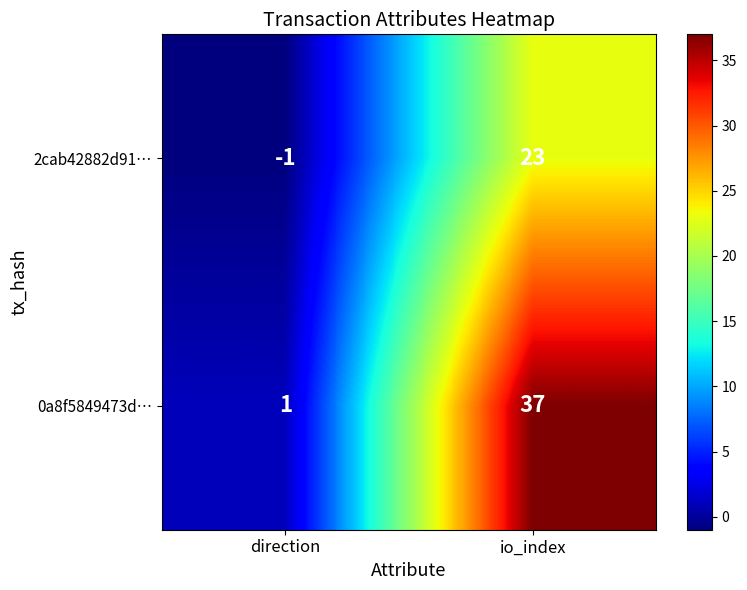

What is the minimum value shown in the chart?

-1